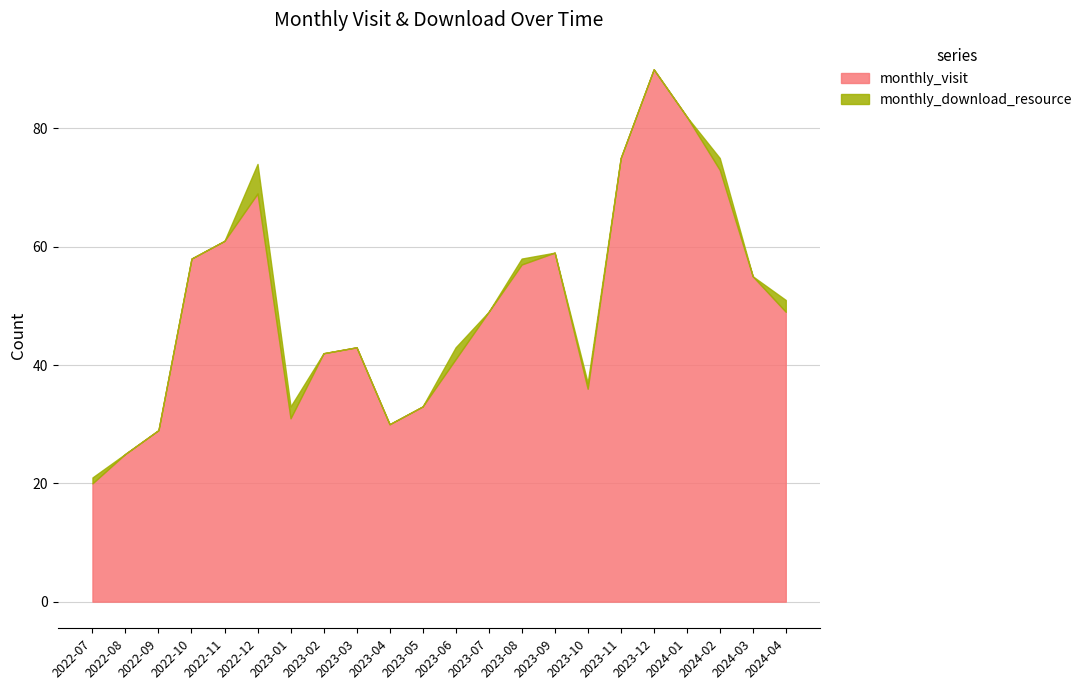

Rank the categories by value from lowest to highest.

2022-07, 2022-08, 2022-09, 2023-04, 2023-01, 2023-05, 2023-10, 2023-06, 2023-02, 2023-03, 2023-07, 2024-04, 2024-03, 2023-08, 2022-10, 2023-09, 2022-11, 2022-12, 2024-02, 2023-11, 2024-01, 2023-12